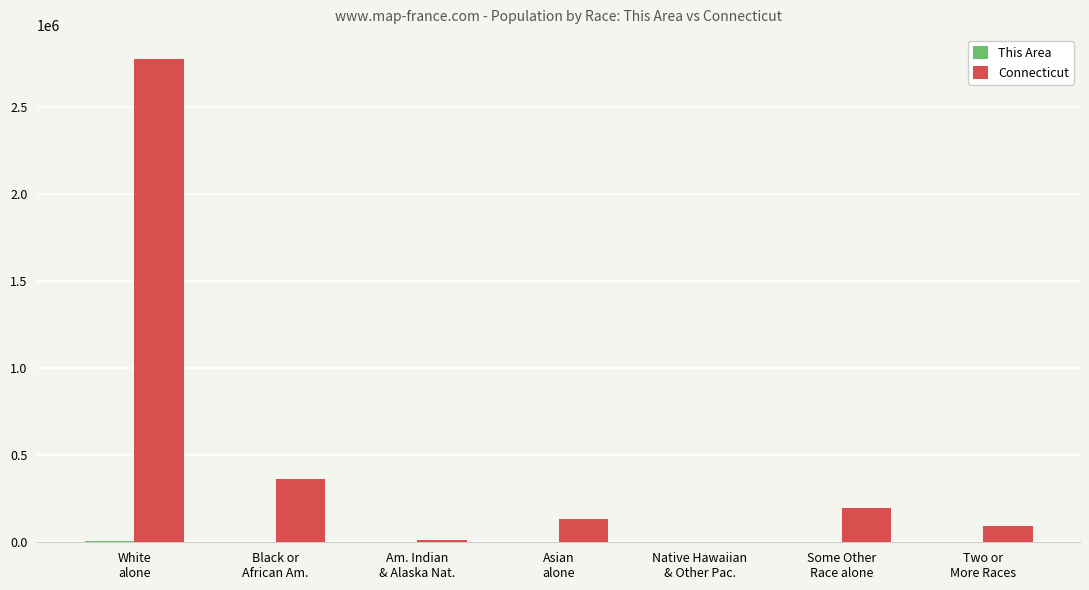

Count the number of data series in this chart.

2